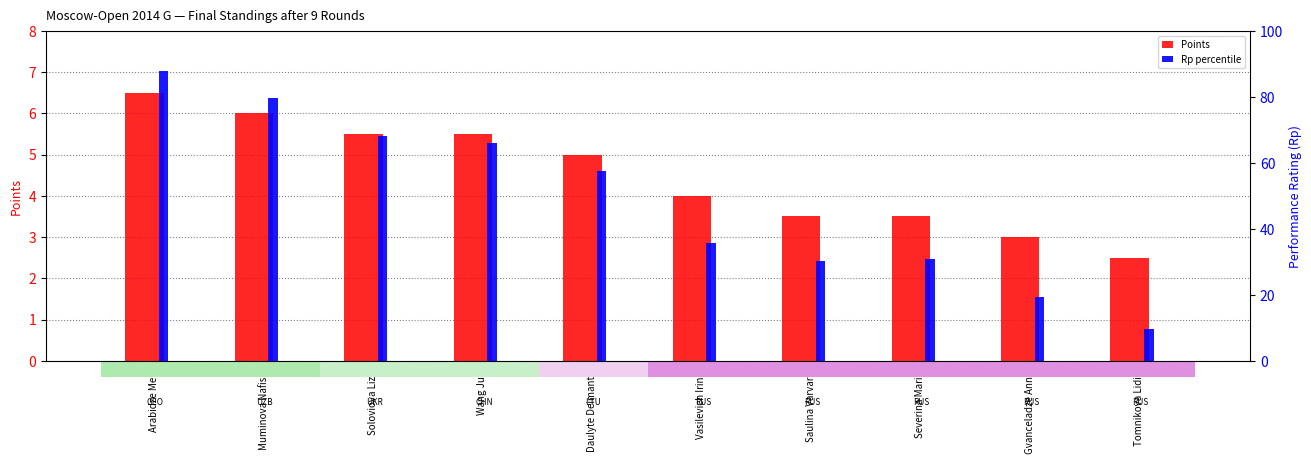

List the series in order of their peak value, lowest first.

Points, Rp percentile